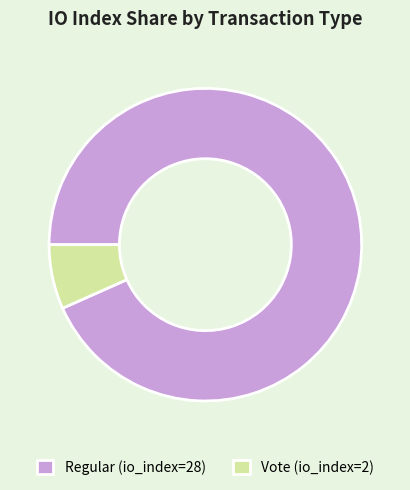

Is the sum of Regular (io_index=28) and Vote (io_index=2) greater than half?

Yes